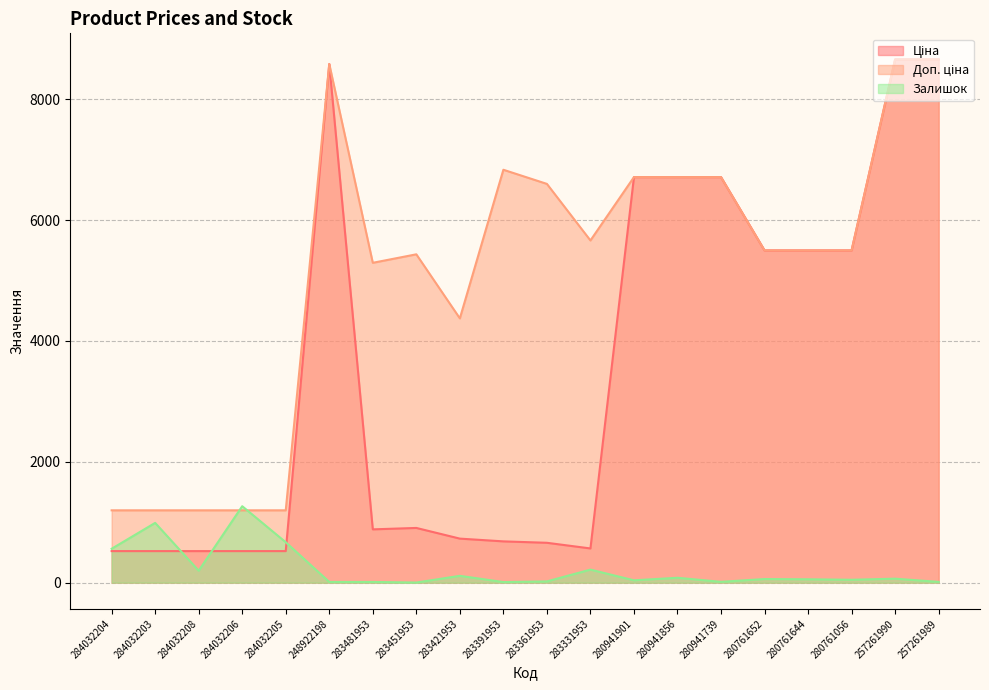

True or false: Ціна and Залишок cross at least once.

True